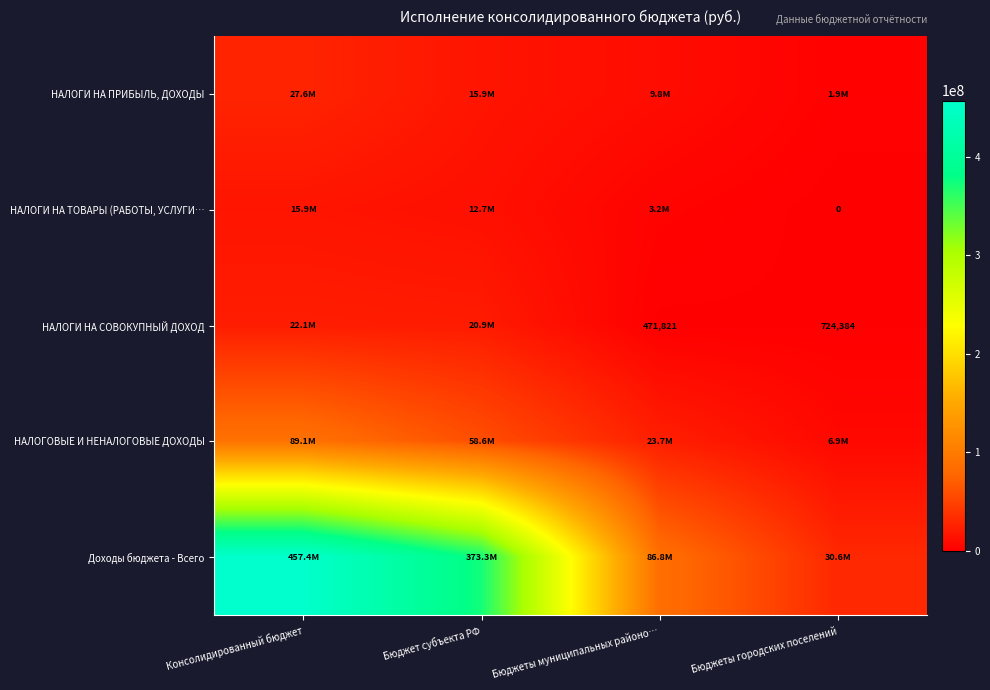

True or false: Доходы бюджета - Всего has a value of 86781933.7 at Бюджеты муниципальных районо….

True